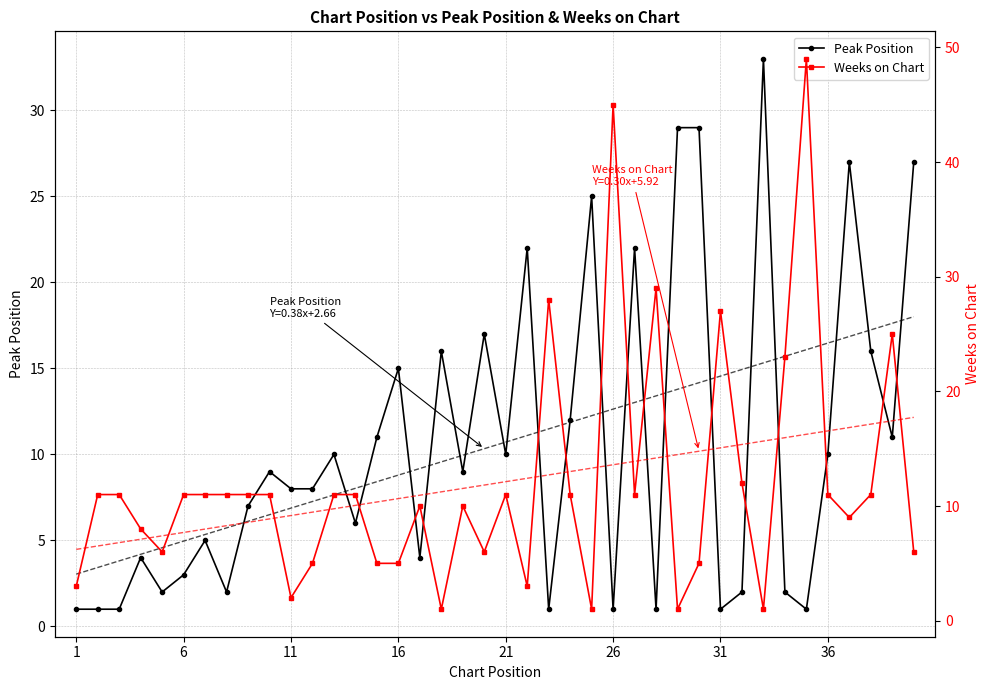

Which series has the largest total across all categories?

Weeks on Chart